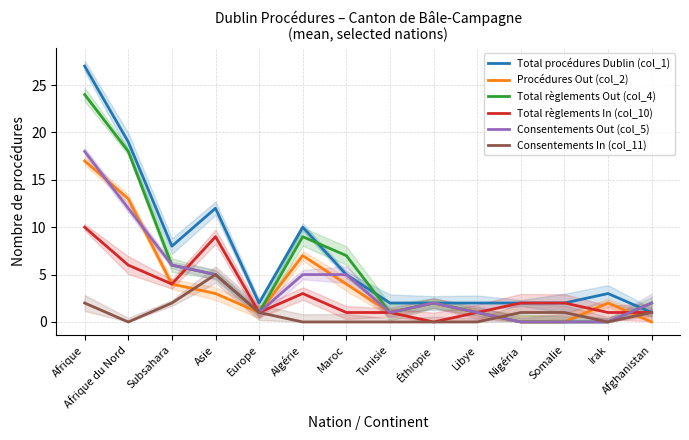

At which label does Total règlements In (col_10) first exceed 2?

Afrique